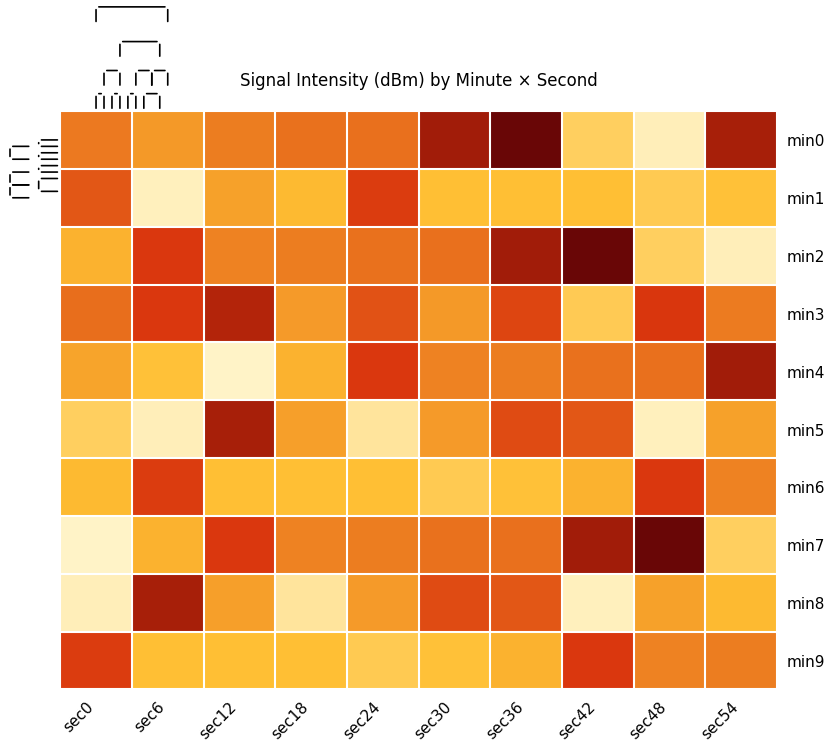

Between sec12 and sec18, which series saw the biggest shift?

min5